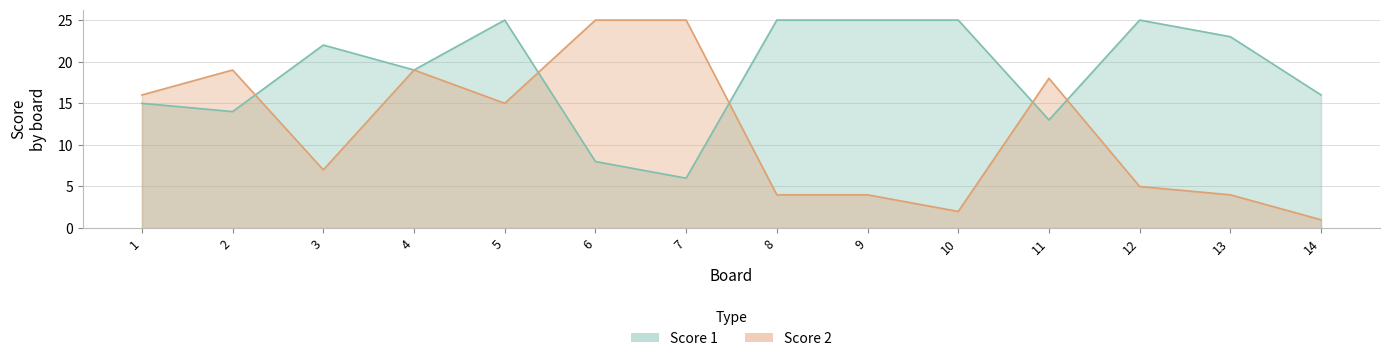

Reading right to left, what are all the values shown in this chart?

Score 1: 16	23	25	13	25	25	25	6	8	25	19	22	14	15
Score 2: 1	4	5	18	2	4	4	25	25	15	19	7	19	16